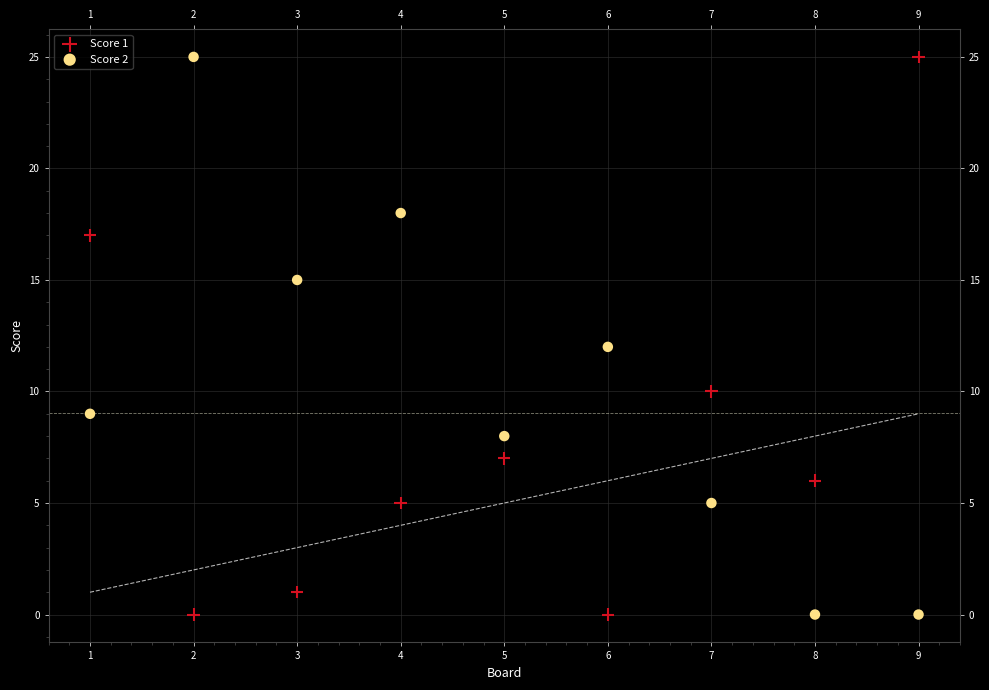

Across all data points, what is the range of X values (max minus min)?

8